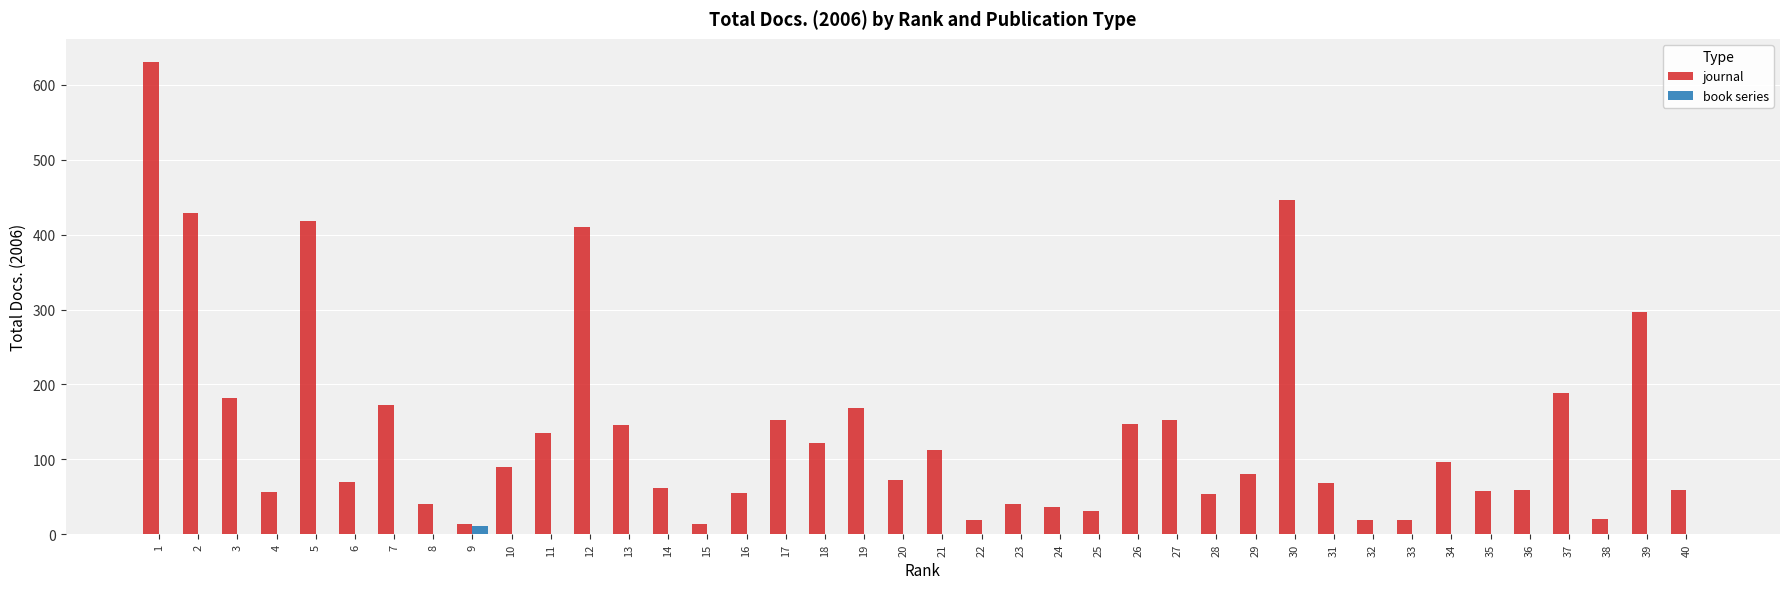

How many categories are shown in the chart?

40